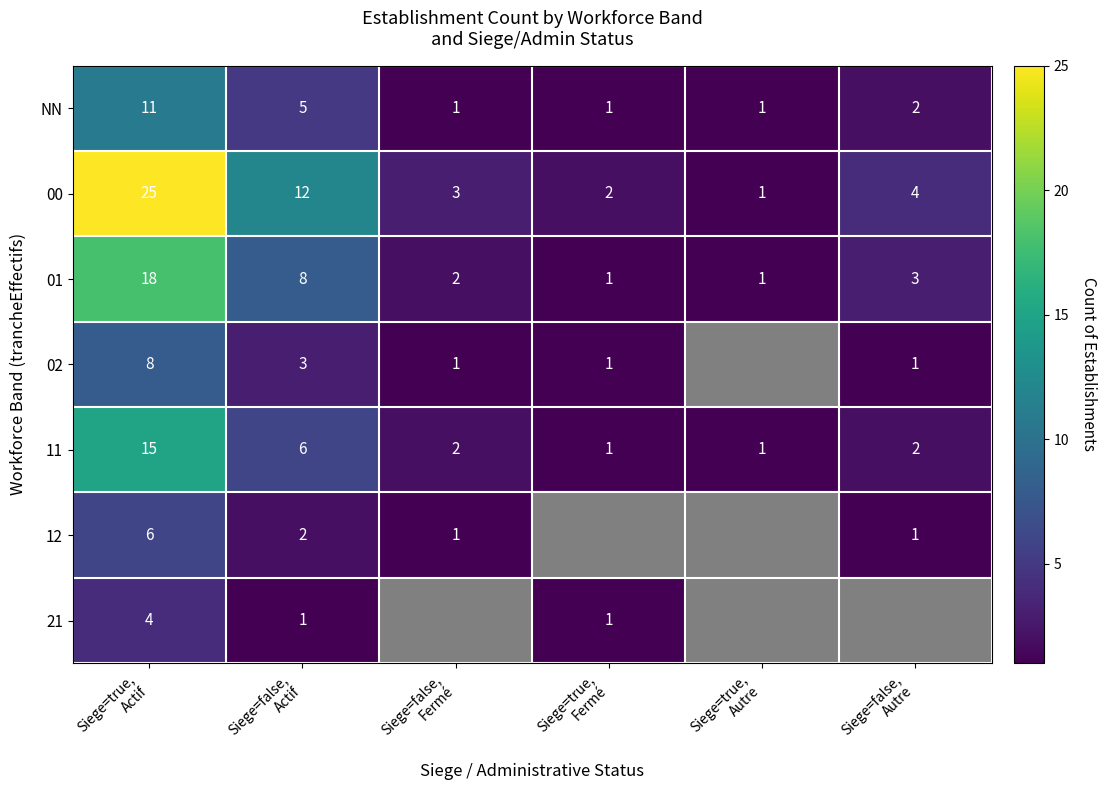

What is the sum of all 11 values?

27